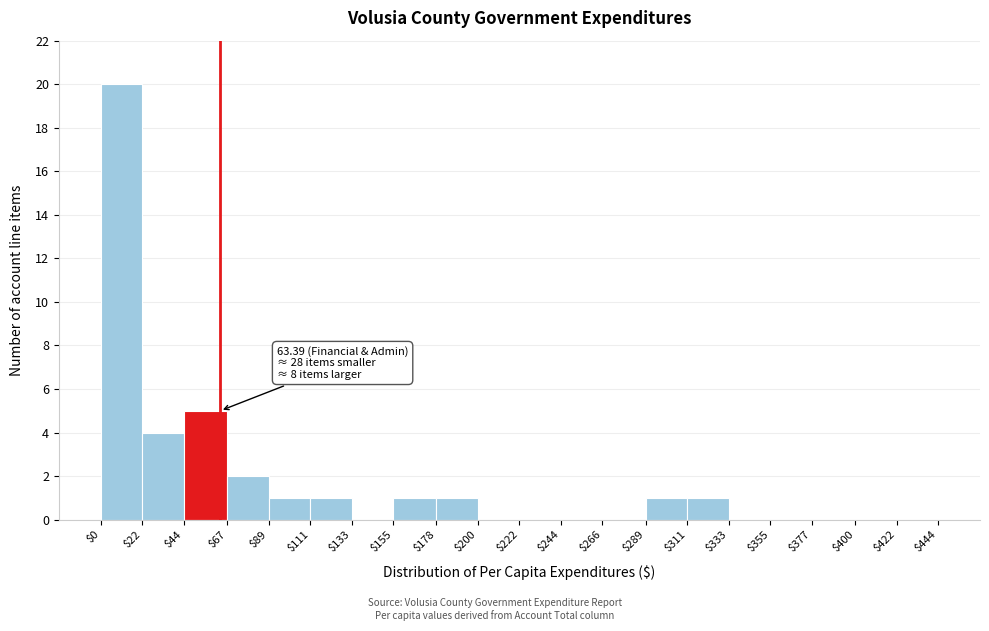

Over which range of the x-axis is the bar tallest?

$0 to $22